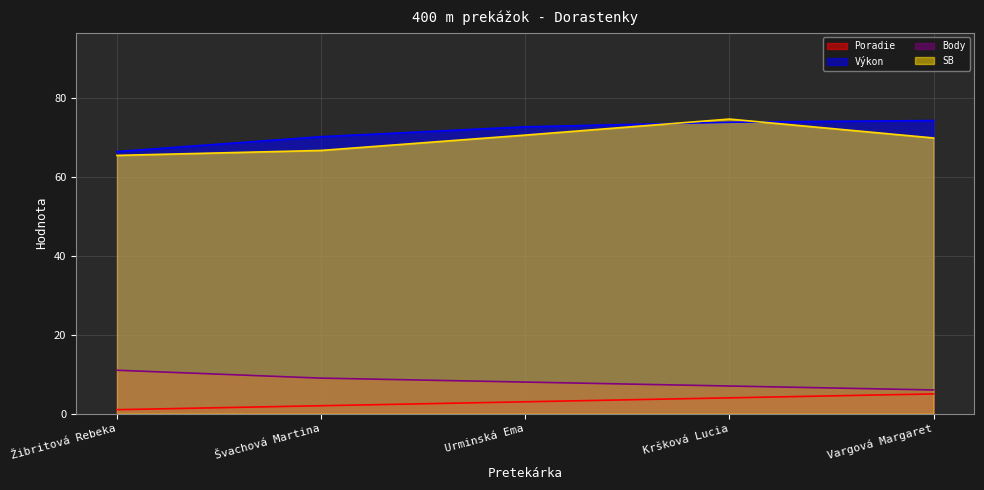

What position from the left is Žibritová Rebeka?

1